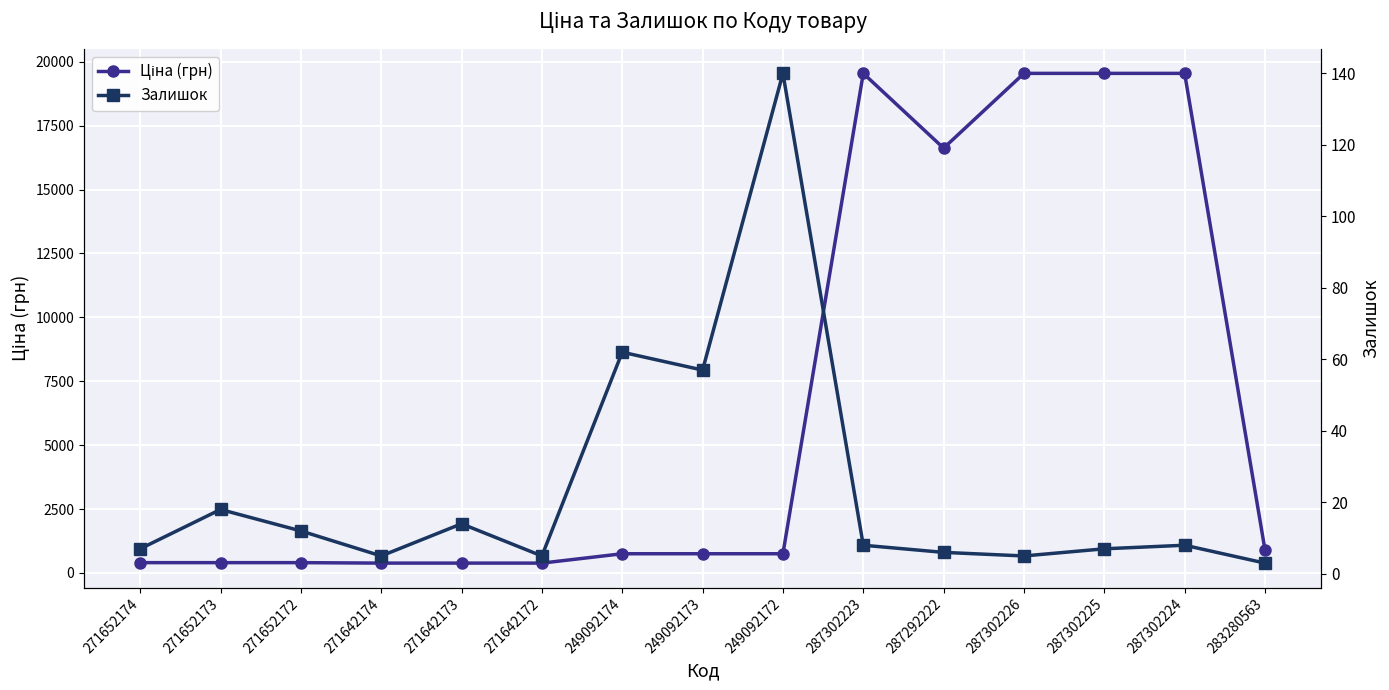

List the series in order of their overall mean, lowest first.

Залишок, Ціна (грн)